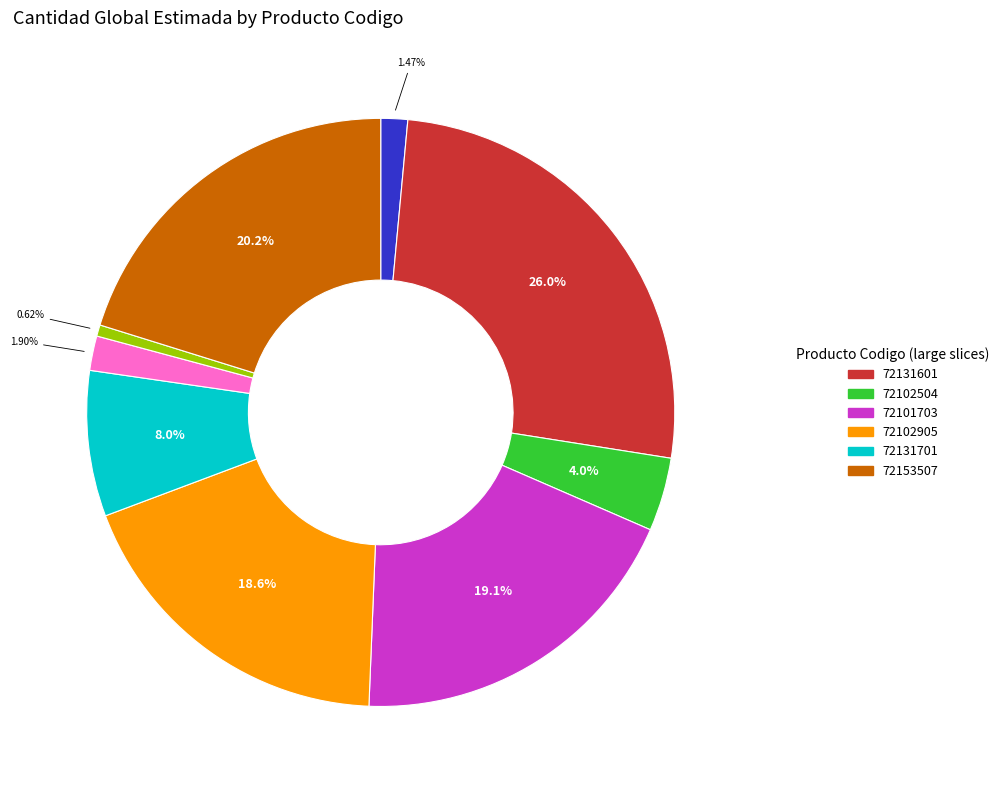

Is there a majority slice in this chart?

No